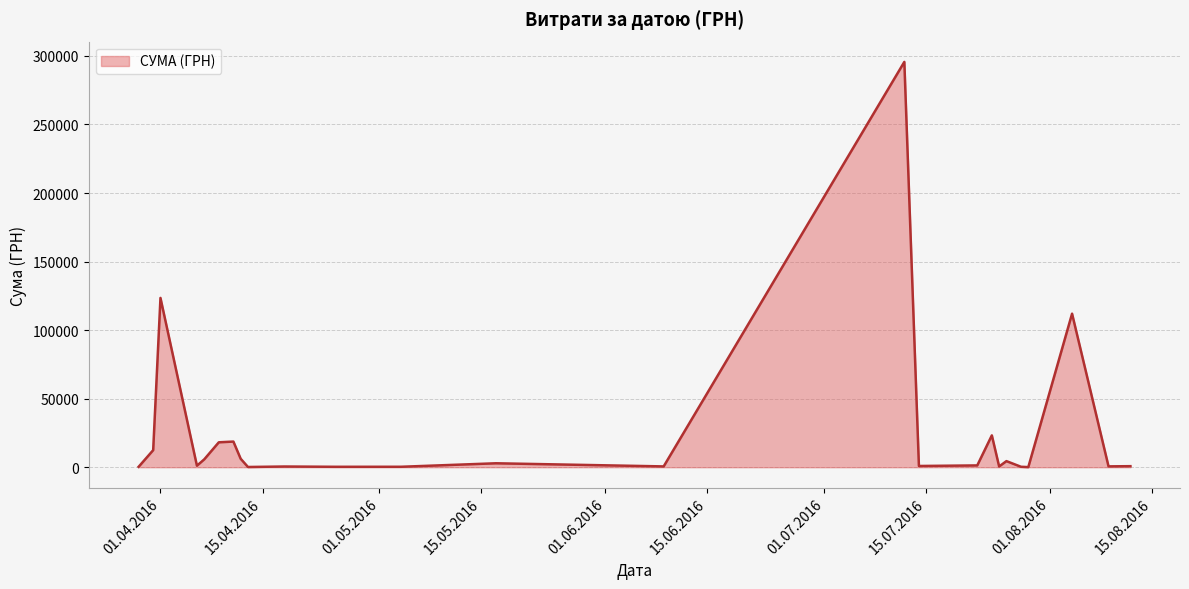

What is the smallest value displayed?

97.8